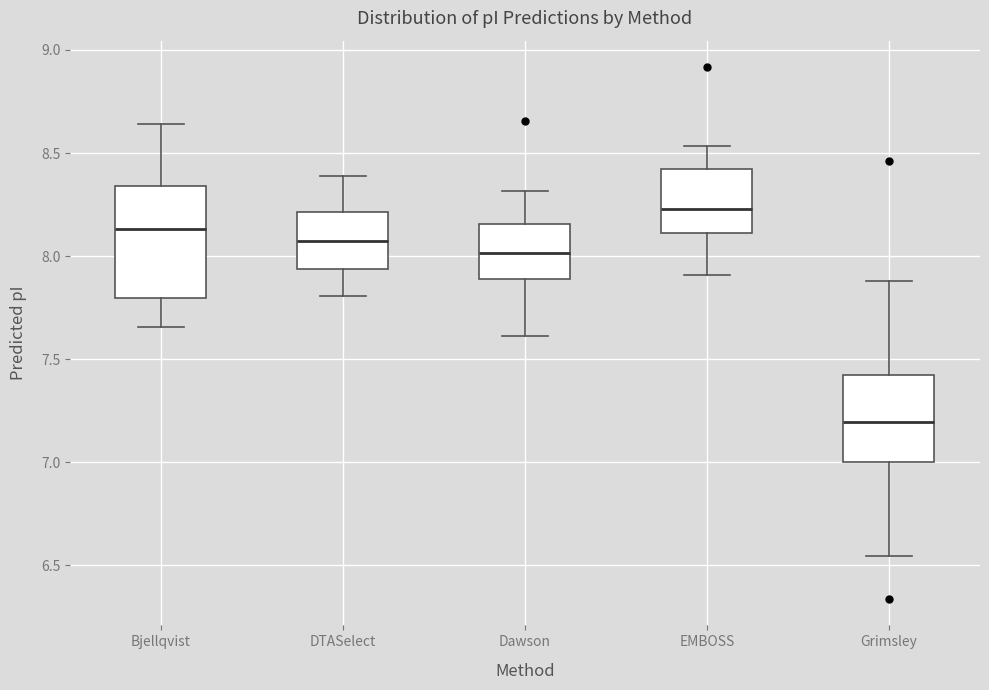

Reading left to right, transcribe this box plot: for each box, give where its median line is, the range the box spans, and where its two whiskers end, as read against the y-axis. The values are not printed on the chart, so give them approximately, as read against the axis.

Bjellqvist: median 8.15, box 7.80 to 8.35, whiskers 7.65 to 8.65
DTASelect: median 8.10, box 7.95 to 8.20, whiskers 7.80 to 8.40
Dawson: median 8.00, box 7.90 to 8.15, whiskers 7.60 to 8.30
EMBOSS: median 8.25, box 8.10 to 8.40, whiskers 7.90 to 8.55
Grimsley: median 7.20, box 7.00 to 7.40, whiskers 6.55 to 7.90